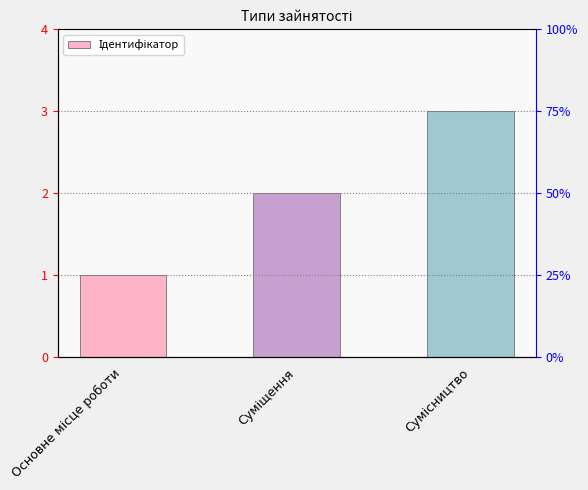

Is it true that the value at Основне місце роботи is 0?

False